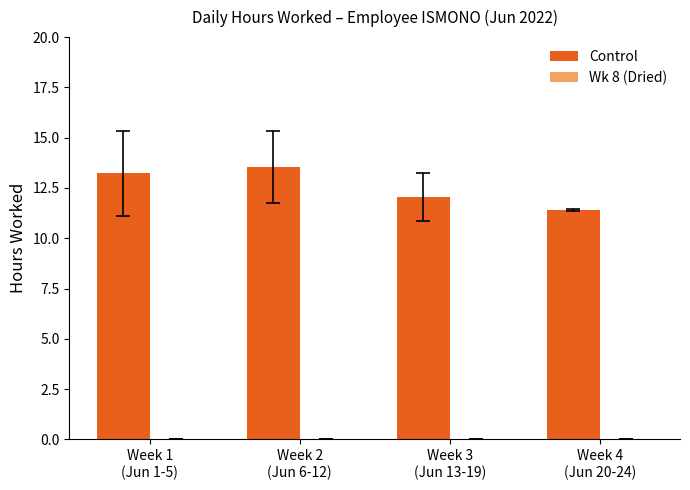

What is the maximum value shown in the chart?

13.5